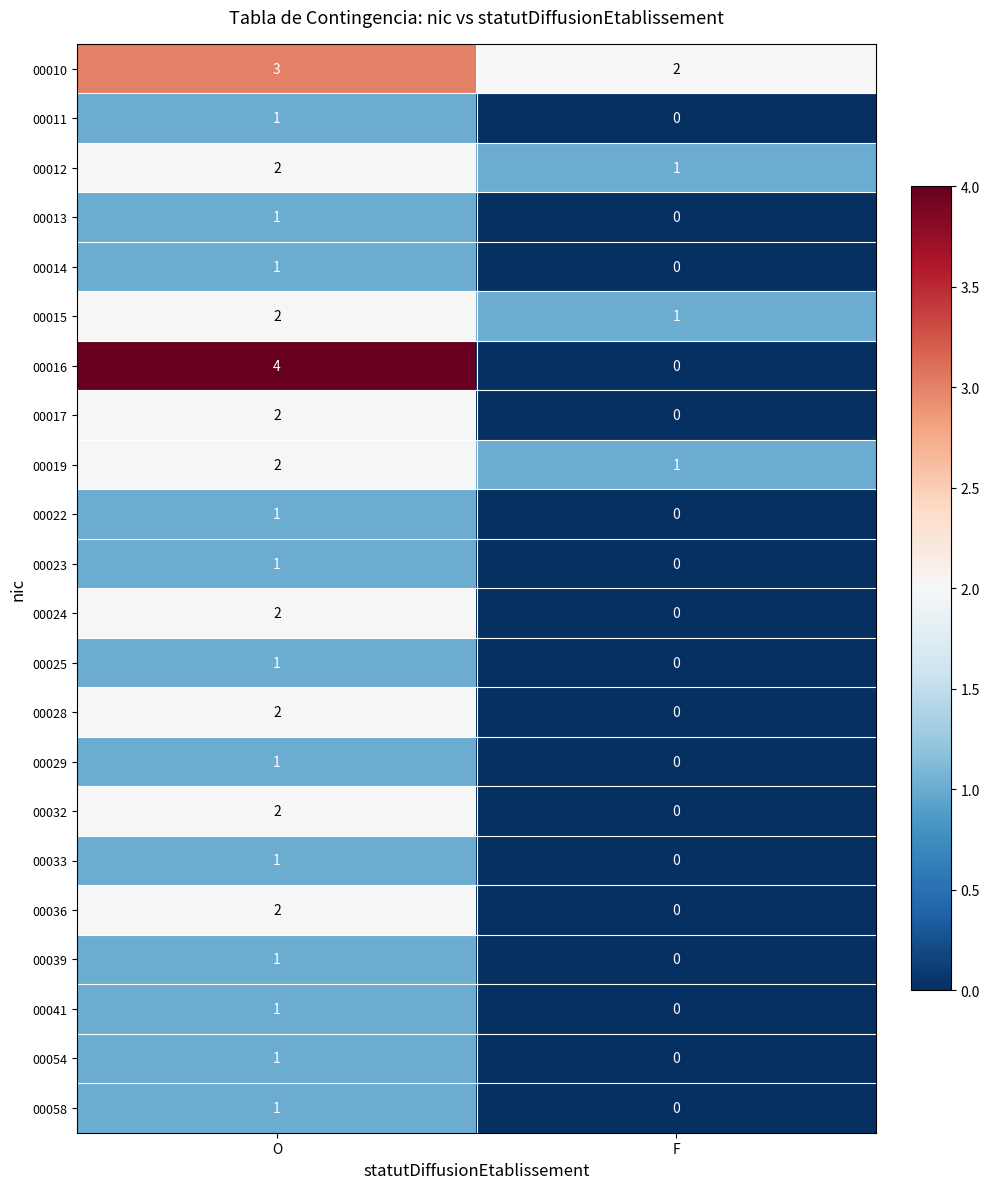

True or false: 00014 has a value of 2 at O.

False